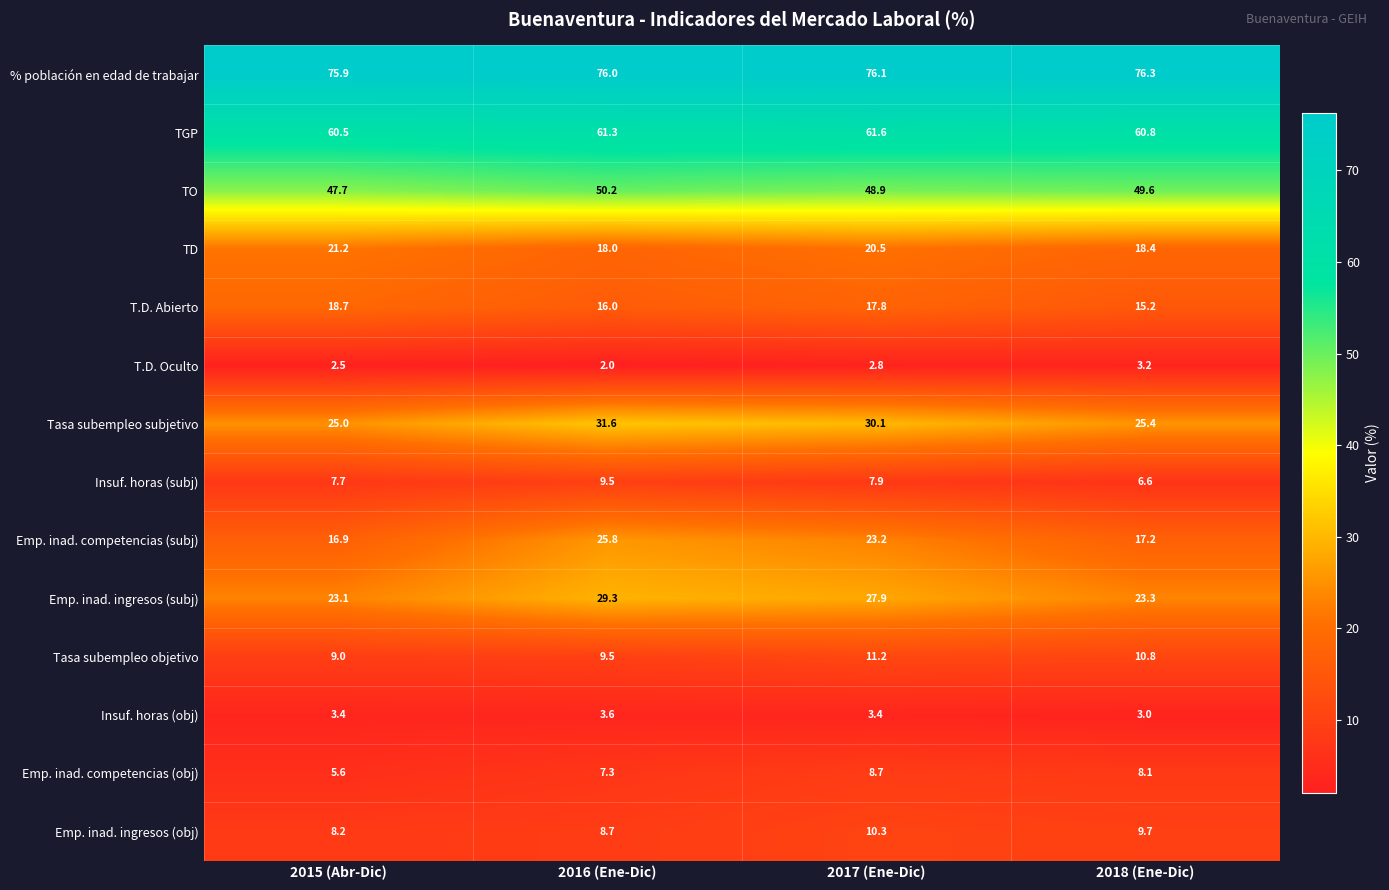

At which category is the sum across all series the highest?

2017 (Ene-Dic)